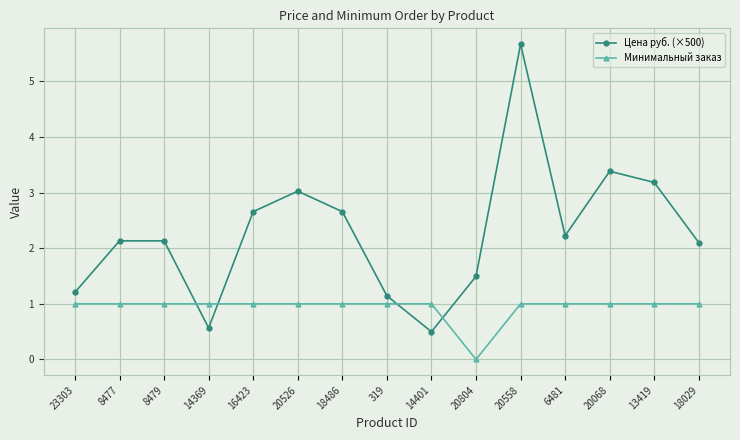

What is the difference between the second highest and minimum values in the Минимальный заказ series?

1.0